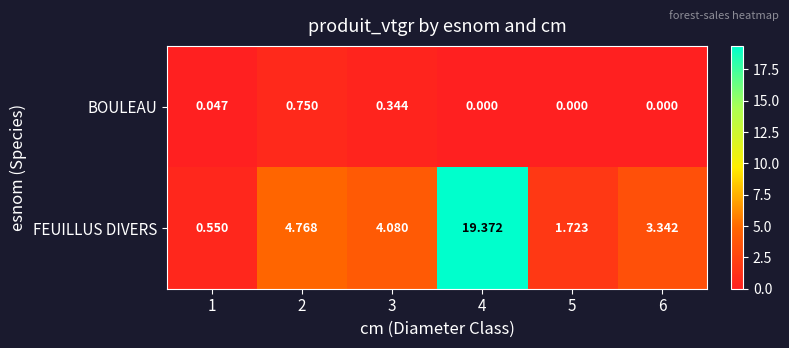

How many data points in FEUILLUS DIVERS are less than 4?

3